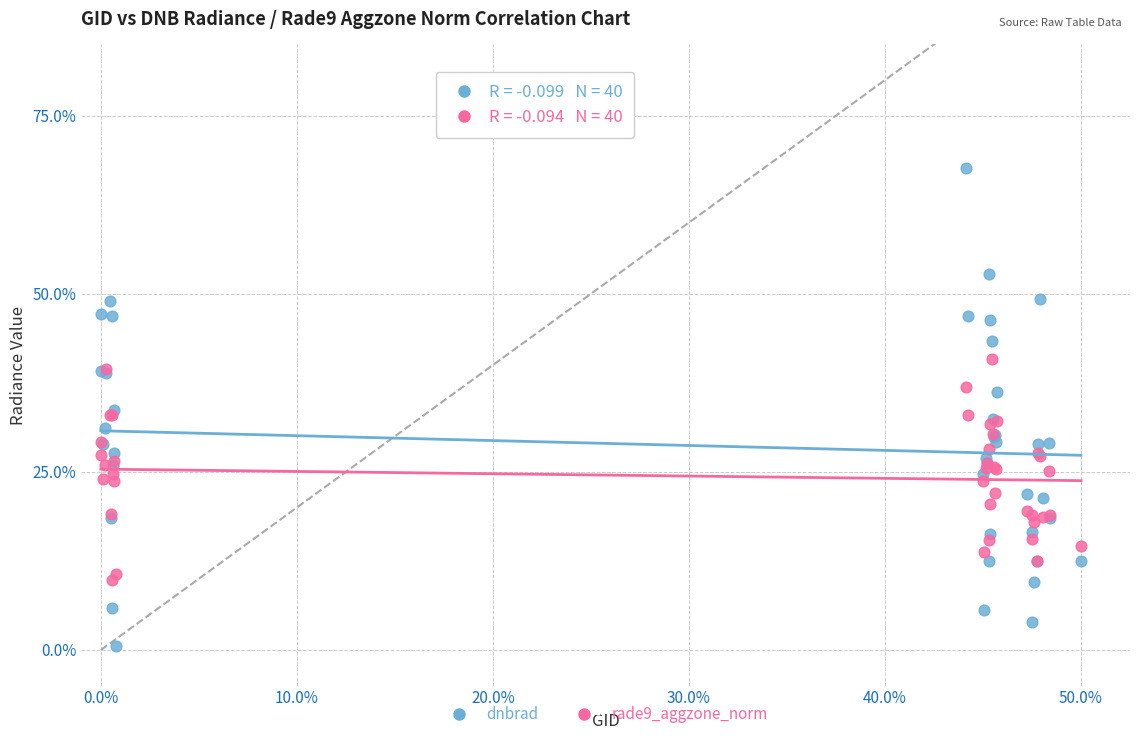

What are all the series names shown in the legend?

dnbrad, rade9_aggzone_norm